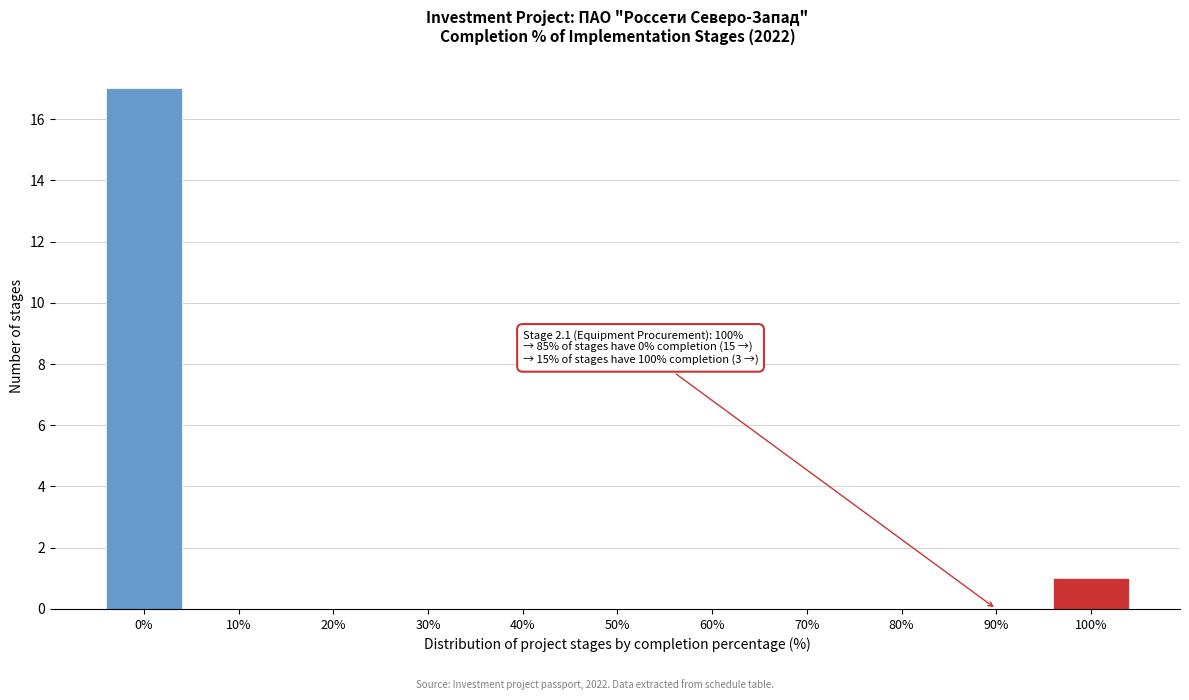

Reading left to right, extract all data points from this chart.

0%=17	10%=0	20%=0	30%=0	40%=0	50%=0	60%=0	70%=0	80%=0	90%=0	100%=1